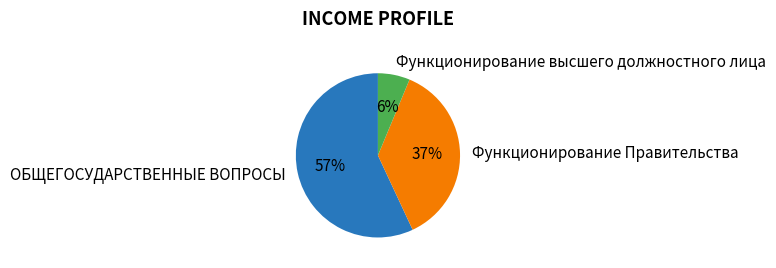

True or false: Функционирование высшего должностного лица accounts for 1% of the total.

False